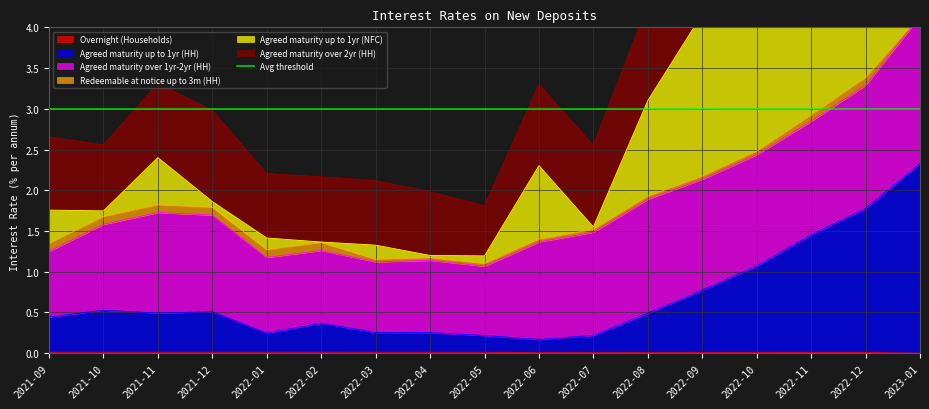

How many interior local valleys does the Overnight (Households) series have?

1